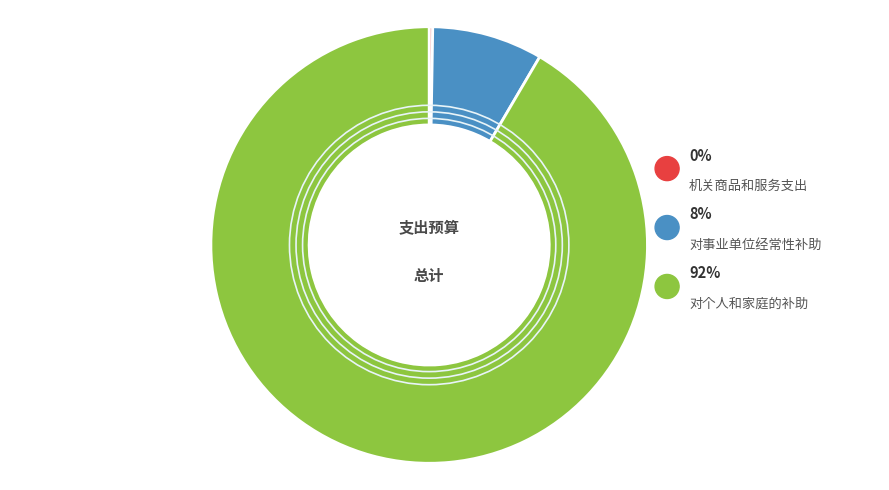

How many slices are in this pie chart?

3